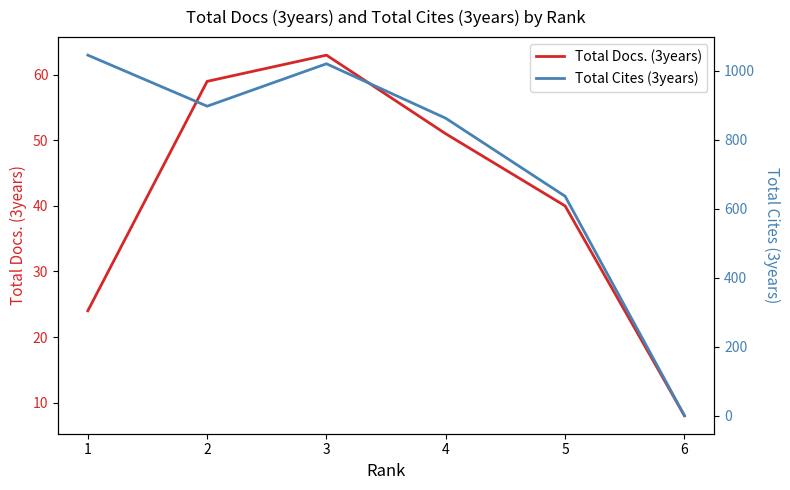

What is the difference between the maximum and second lowest values in the Total Cites (3years) series?

409